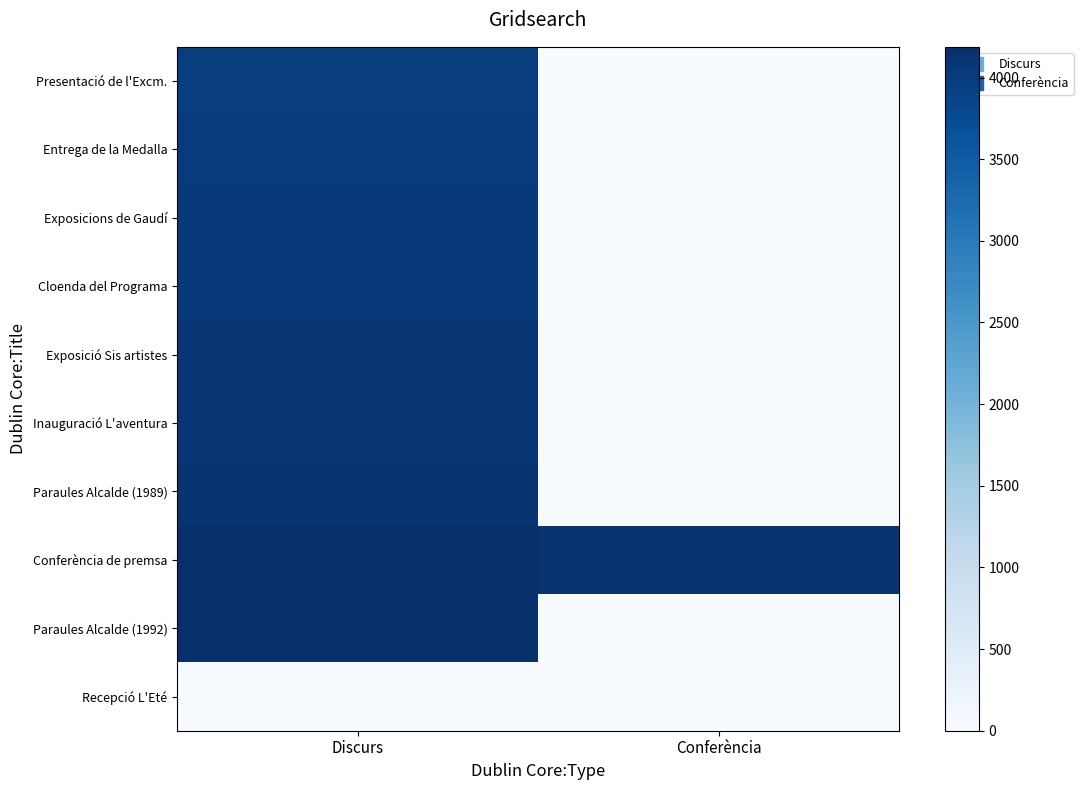

Reading left to right, transcribe all the data shown in this chart.

Presentació de l'Excm.: Discurs=3970	Conferència=0
Entrega de la Medalla: Discurs=3993	Conferència=0
Exposicions de Gaudí: Discurs=4022	Conferència=0
Cloenda del Programa: Discurs=4032	Conferència=0
Exposició Sis artistes: Discurs=4074	Conferència=0
Inauguració L'aventura: Discurs=4077	Conferència=0
Paraules Alcalde (1989): Discurs=4094	Conferència=0
Conferència de premsa: Discurs=4181	Conferència=4102
Paraules Alcalde (1992): Discurs=4188	Conferència=0
Recepció L'Eté: Discurs=0	Conferència=0